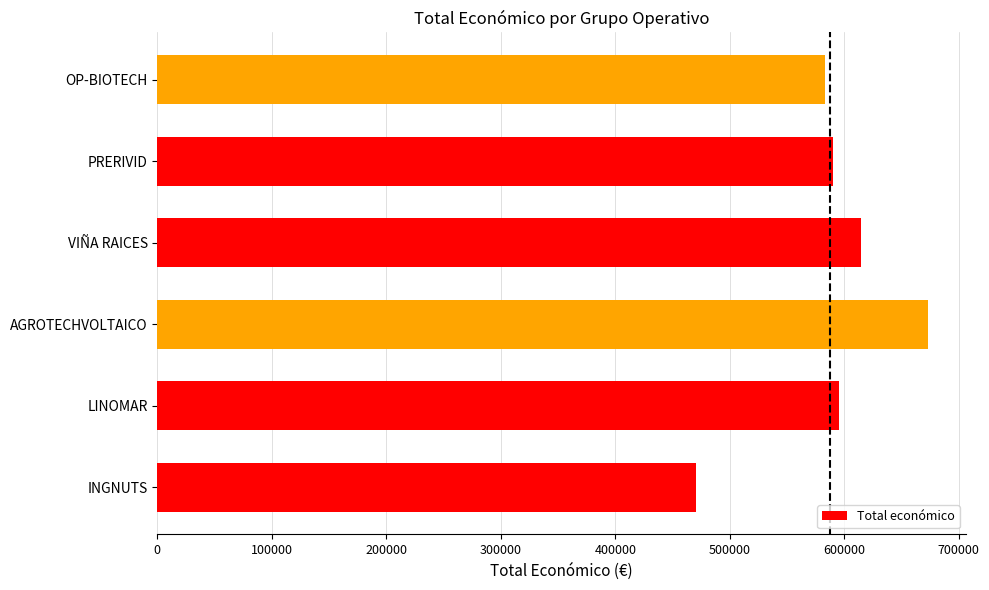

The chart shows a value of 939764 at AGROTECHVOLTAICO. True or false?

False